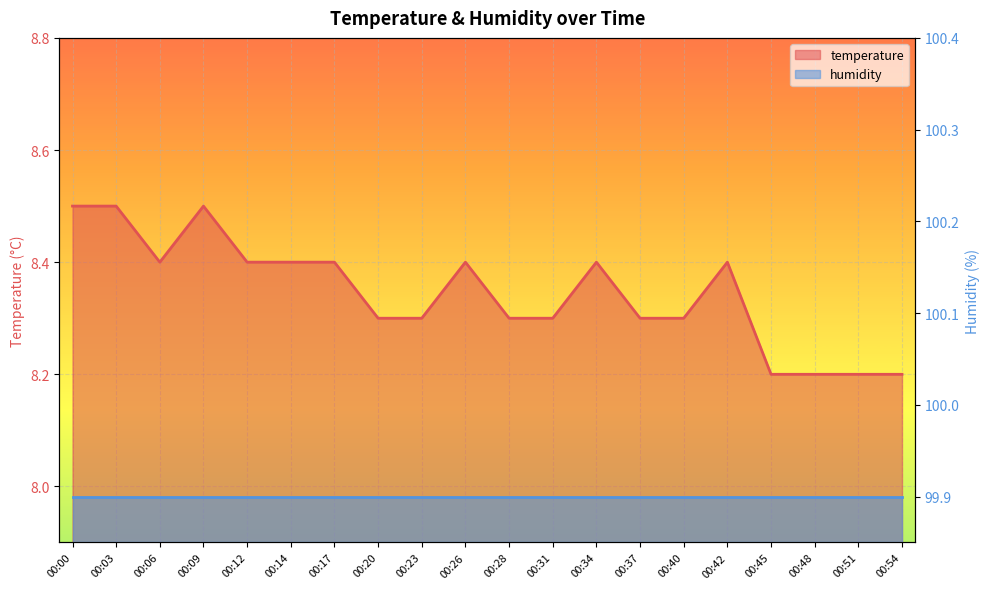

Approximately how many times larger is the value at 00:48 compared to 00:00?

1.0